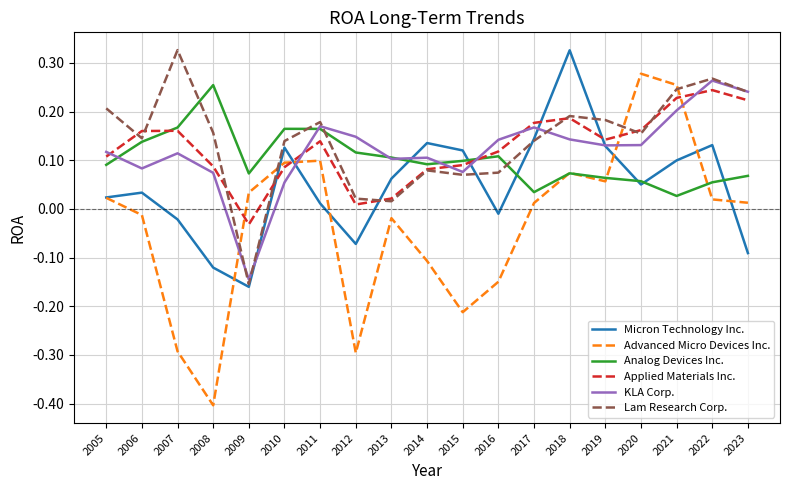

How many times do Micron Technology Inc. and Applied Materials Inc. cross each other?

6